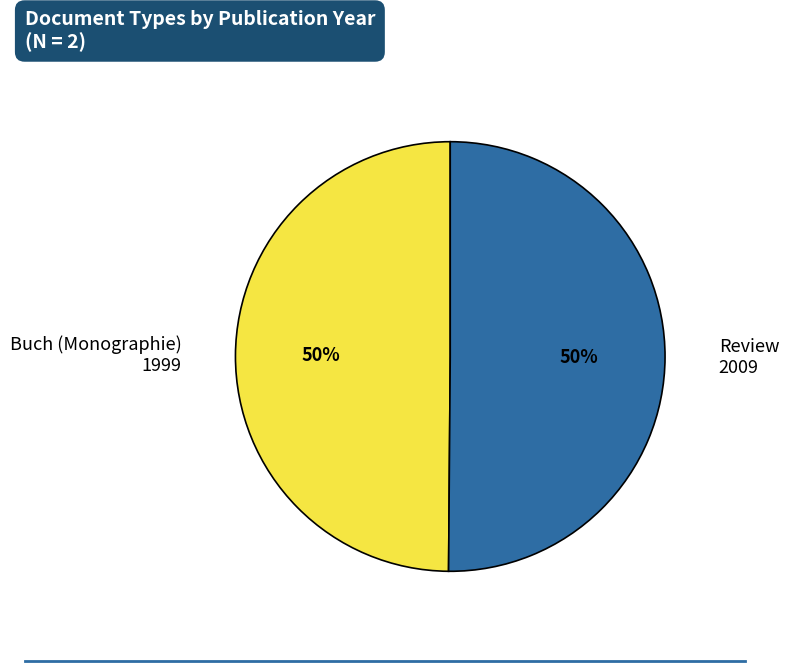

Is the sum of Review 2009 and Buch (Monographie) 1999 greater than half?

Yes